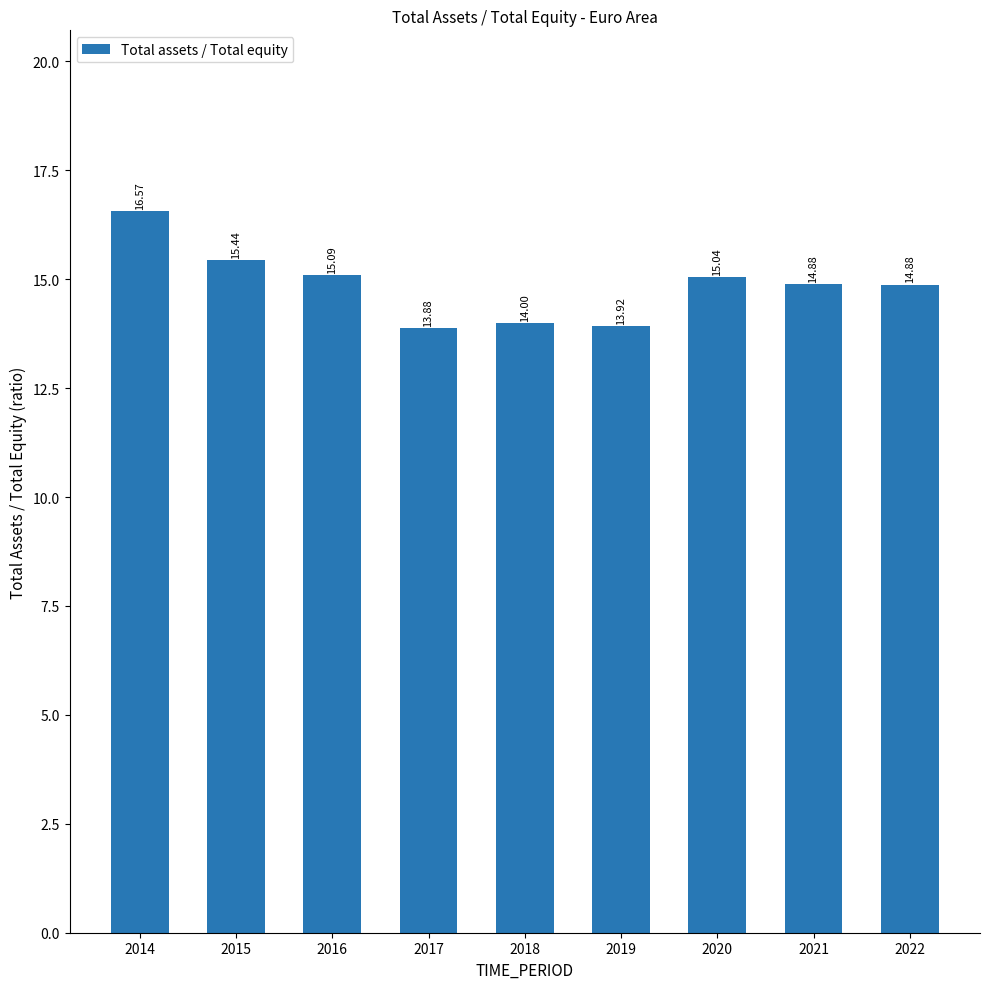

What is the difference between the values at 2021 and 2018?

0.9